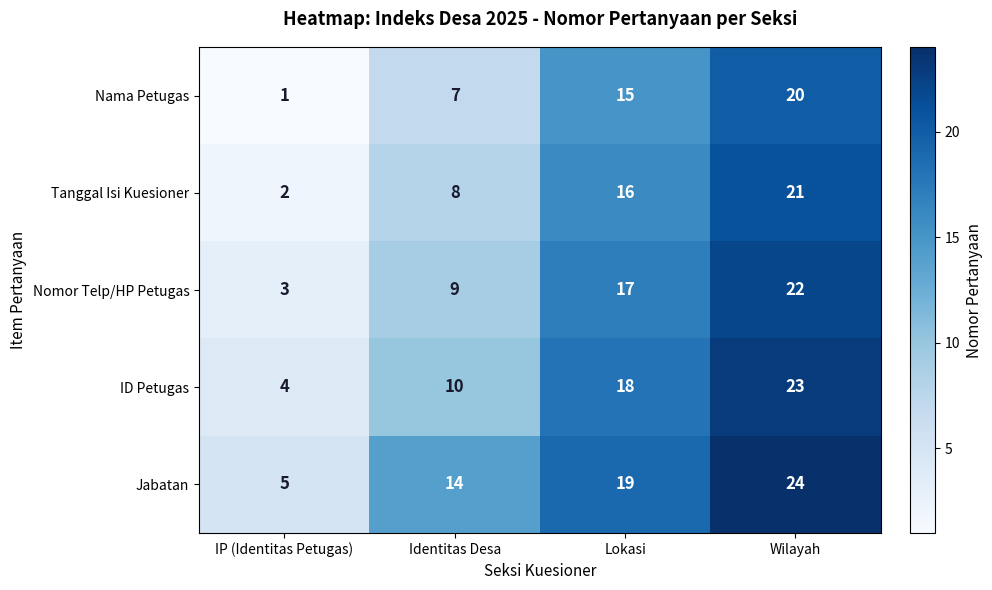

What is the difference between the maximum and second lowest values in the ID Petugas series?

13